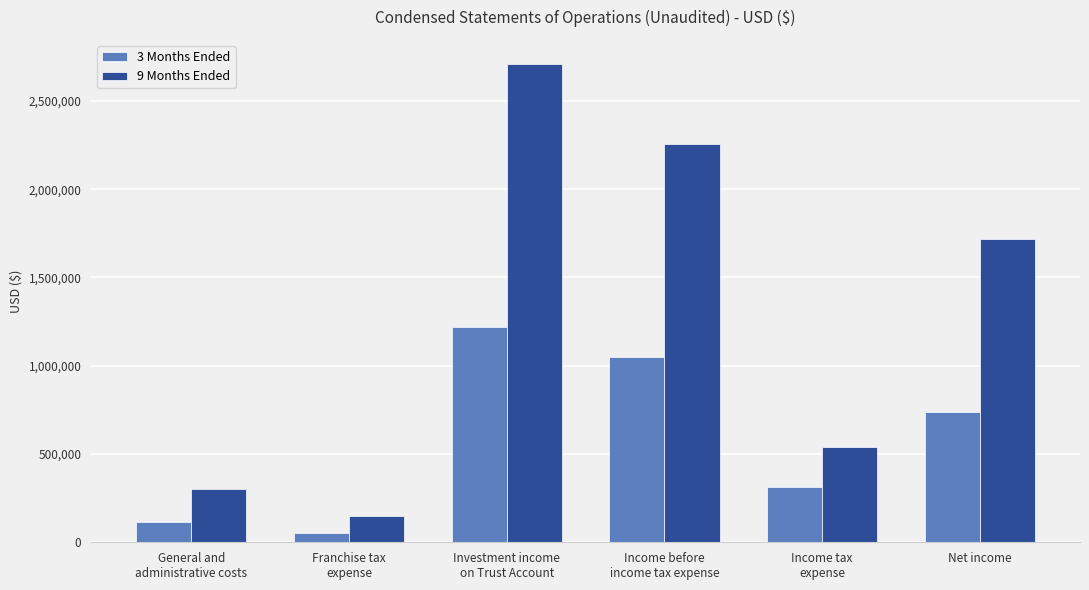

What is the highest value of the 9 Months Ended series?

2710431